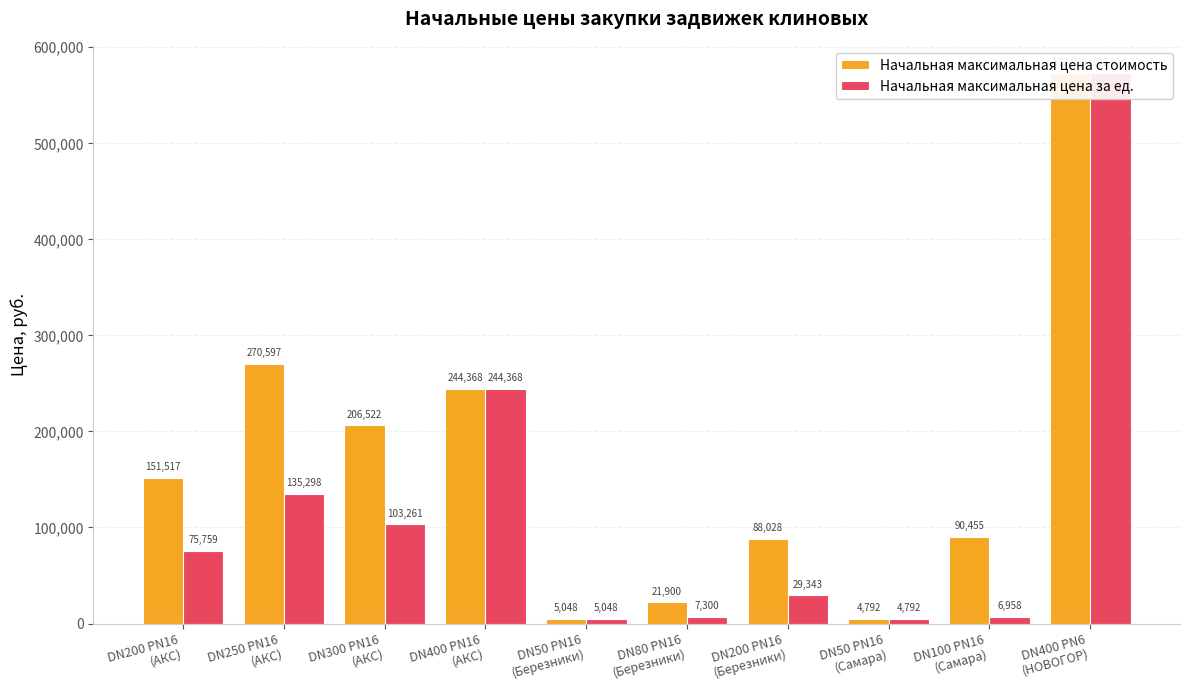

What is the total value across all series at DN400 PN16
(АКС)?

488735.0